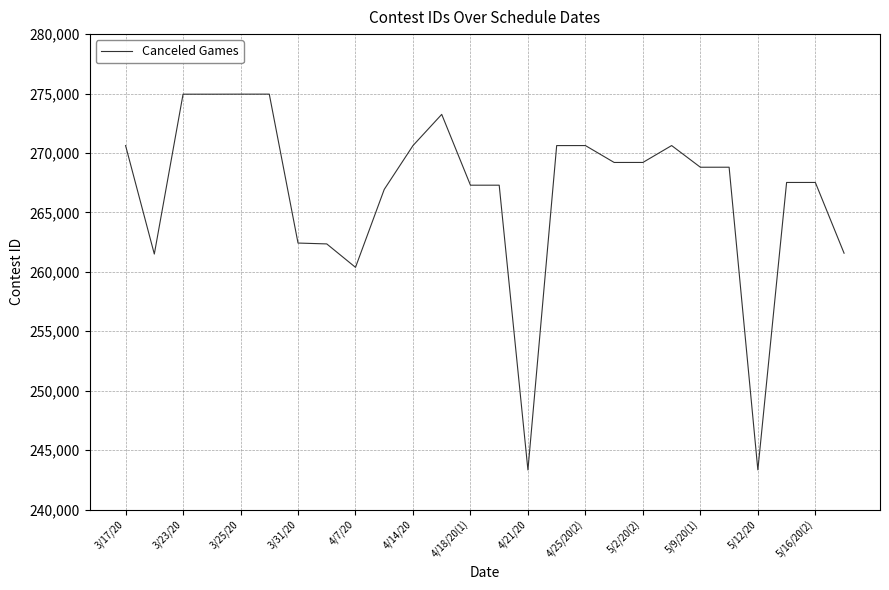

What is the difference between the maximum and minimum values?

31620